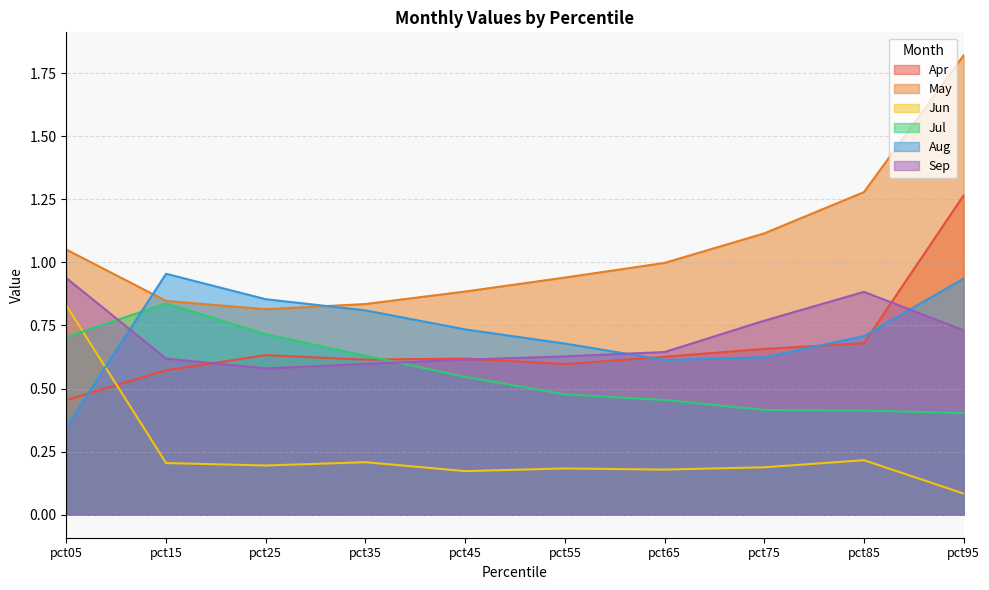

Where is Apr nearest to the value 0?

pct05